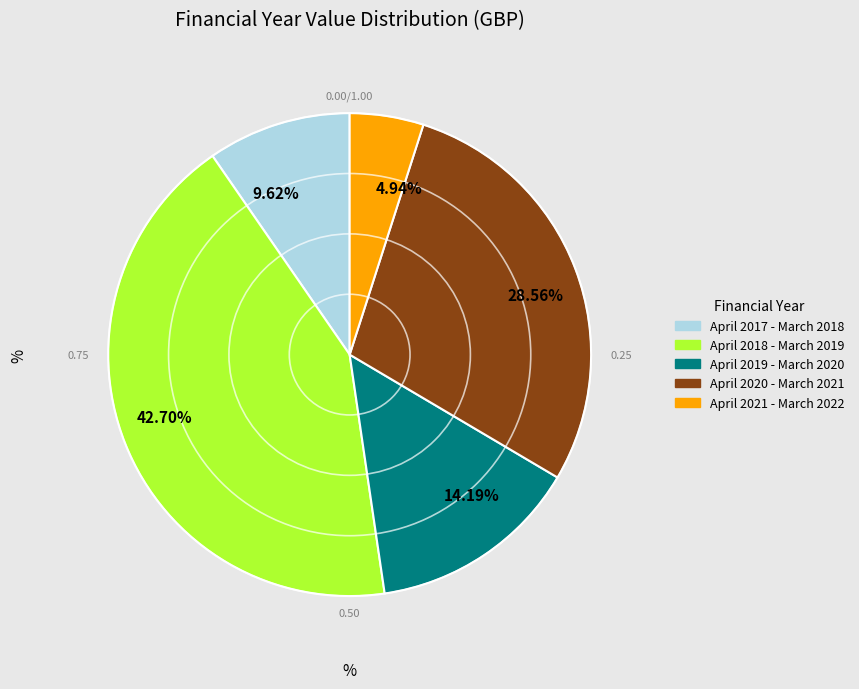

Rank the categories by value from lowest to highest.

April 2021 - March 2022, April 2017 - March 2018, April 2019 - March 2020, April 2020 - March 2021, April 2018 - March 2019